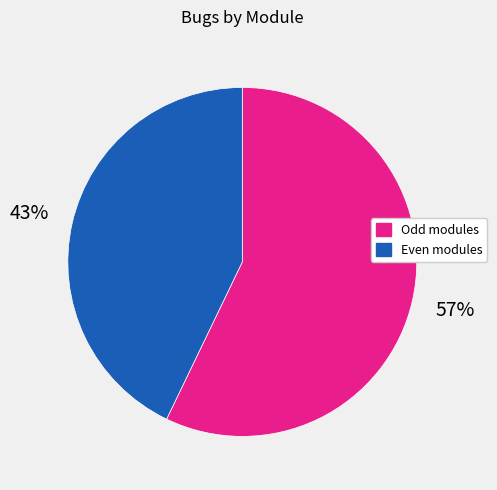

To the nearest percent, what is the difference between the largest and smallest slice percentages?

14%